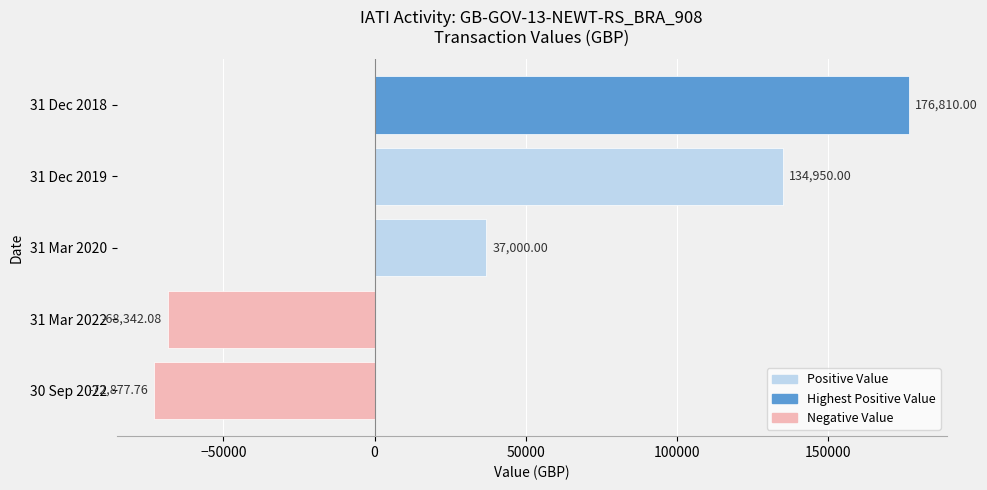

Rank the categories by value from highest to lowest.

31 Dec 2018, 31 Dec 2019, 31 Mar 2020, 31 Mar 2022, 30 Sep 2022